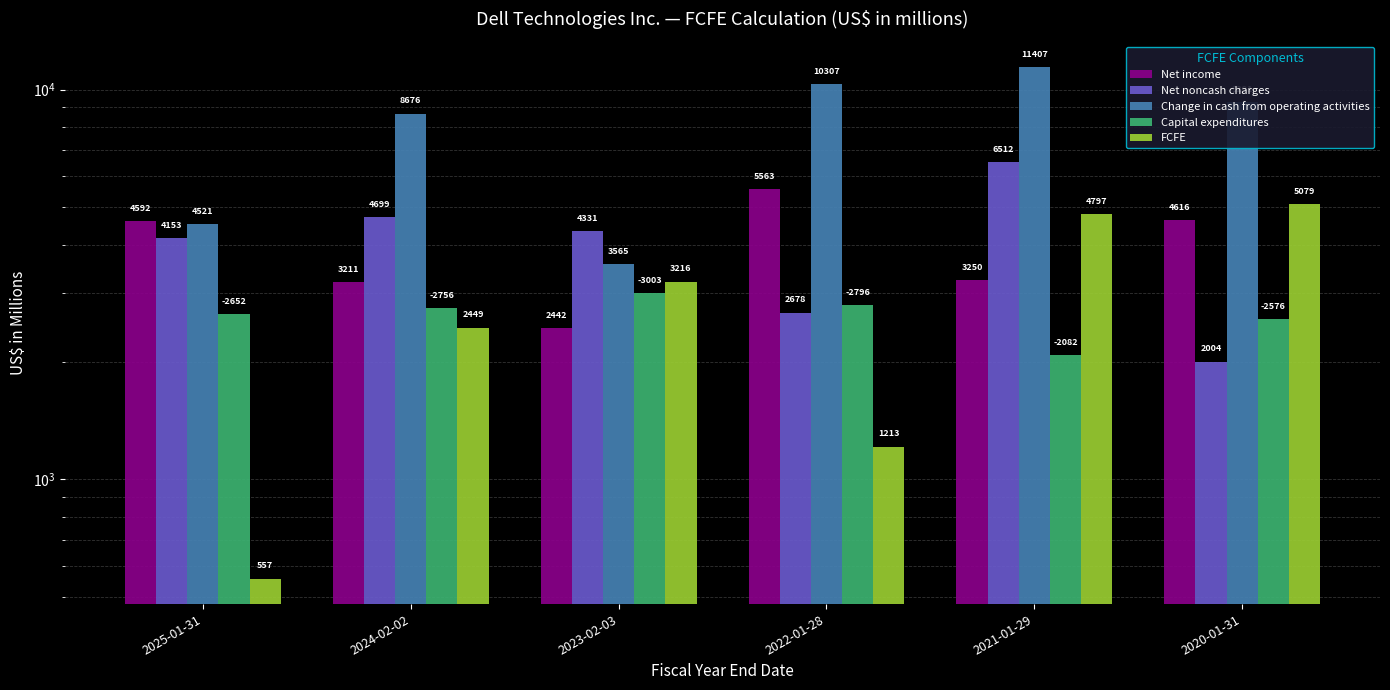

How many values in the FCFE series are below 3216?

3